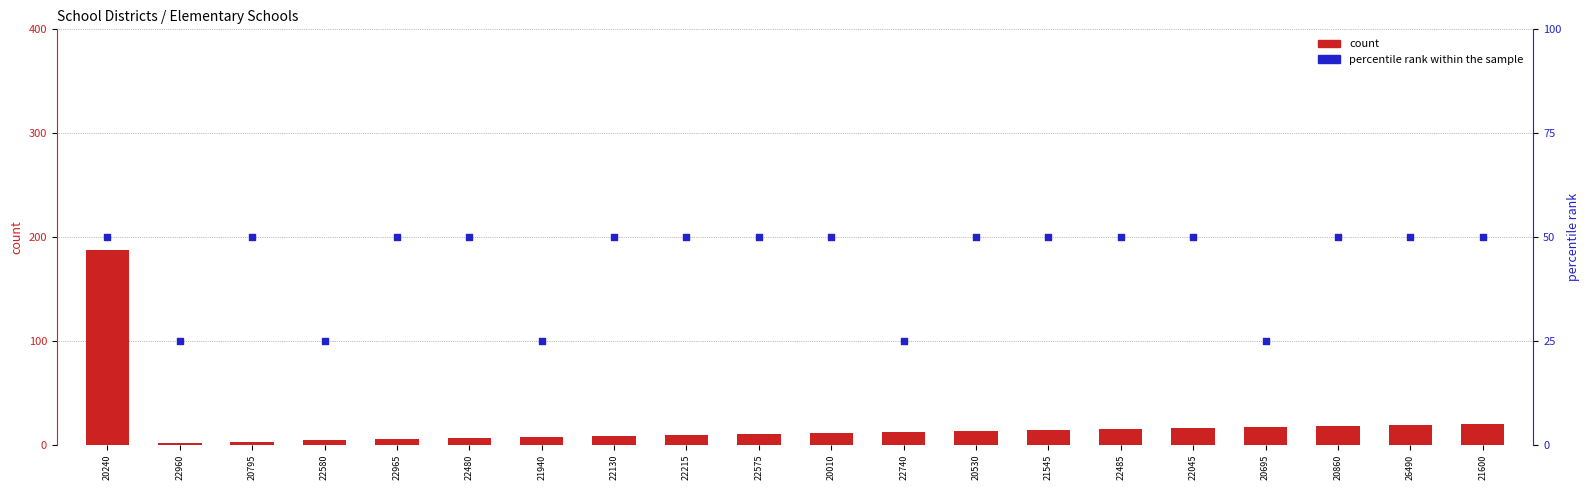

At which category is the sum across all series the highest?

20240